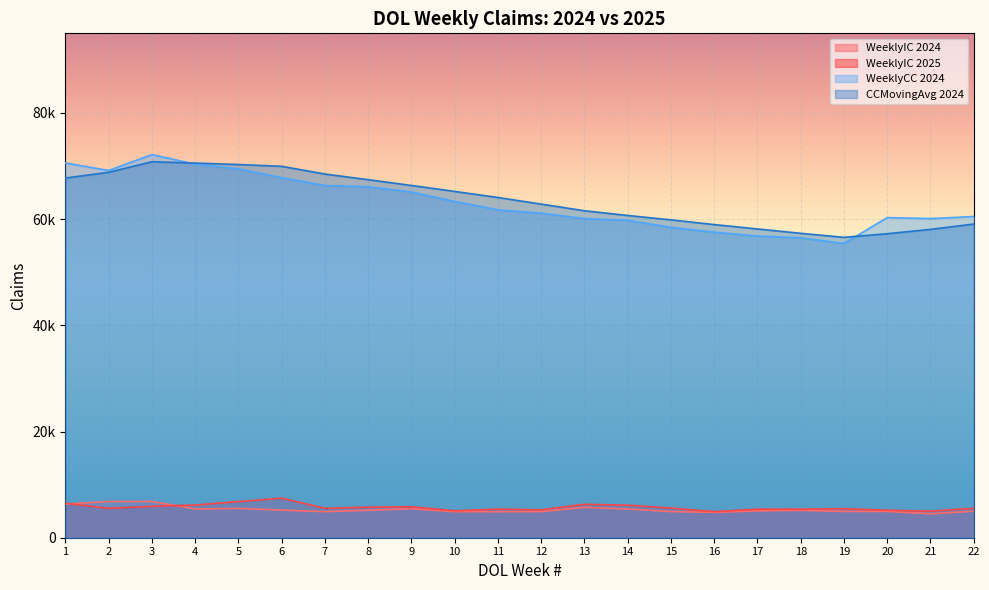

True or false: WeeklyIC 2025 has more than 2 interior local peaks.

True